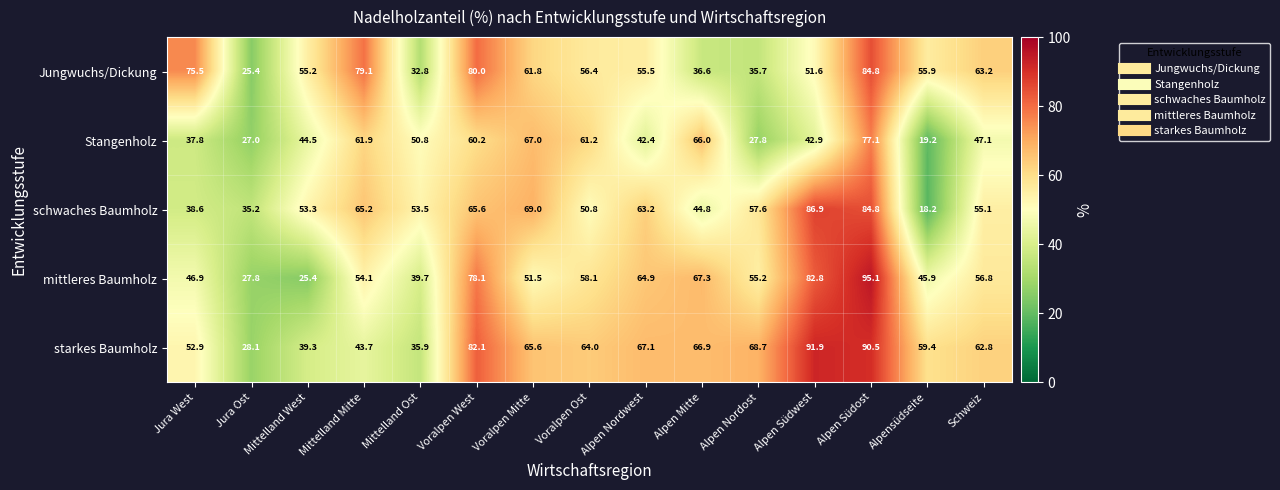

Which series has the largest total across all categories?

starkes Baumholz